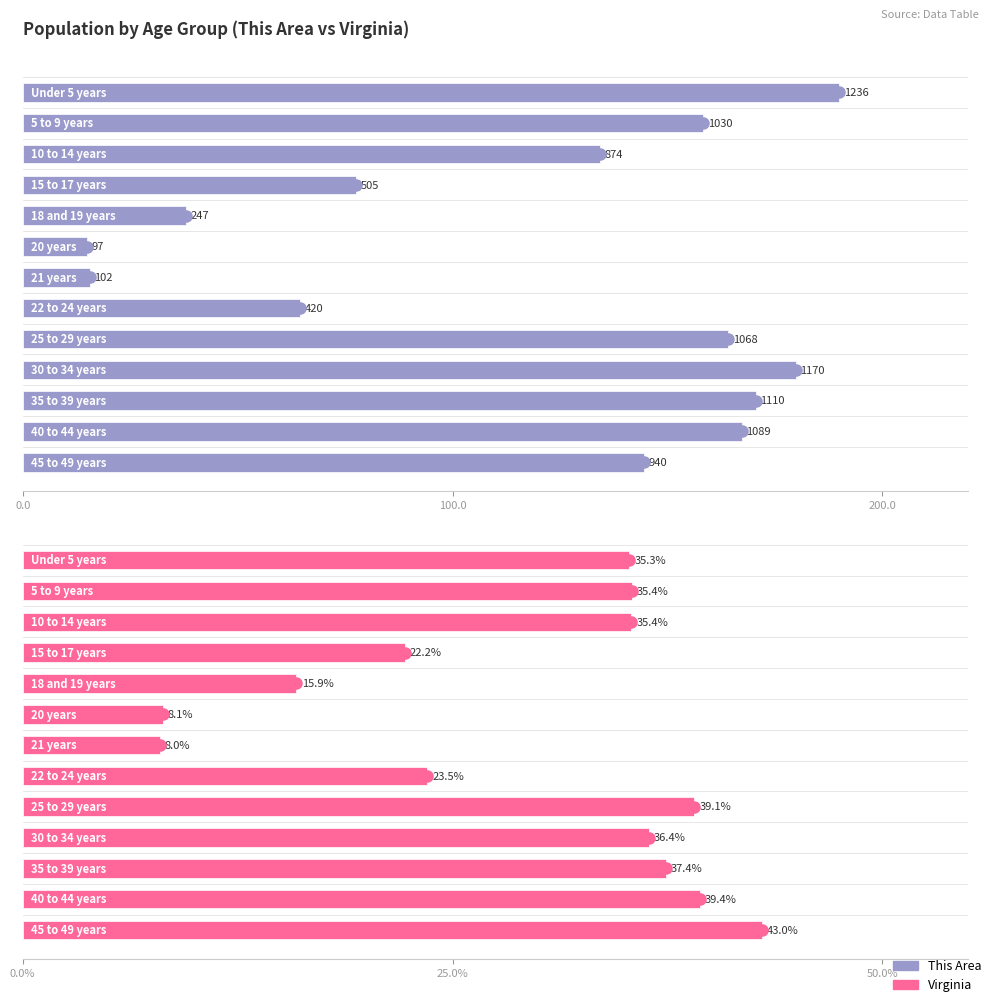

Which category has the highest value in the Virginia series?

12